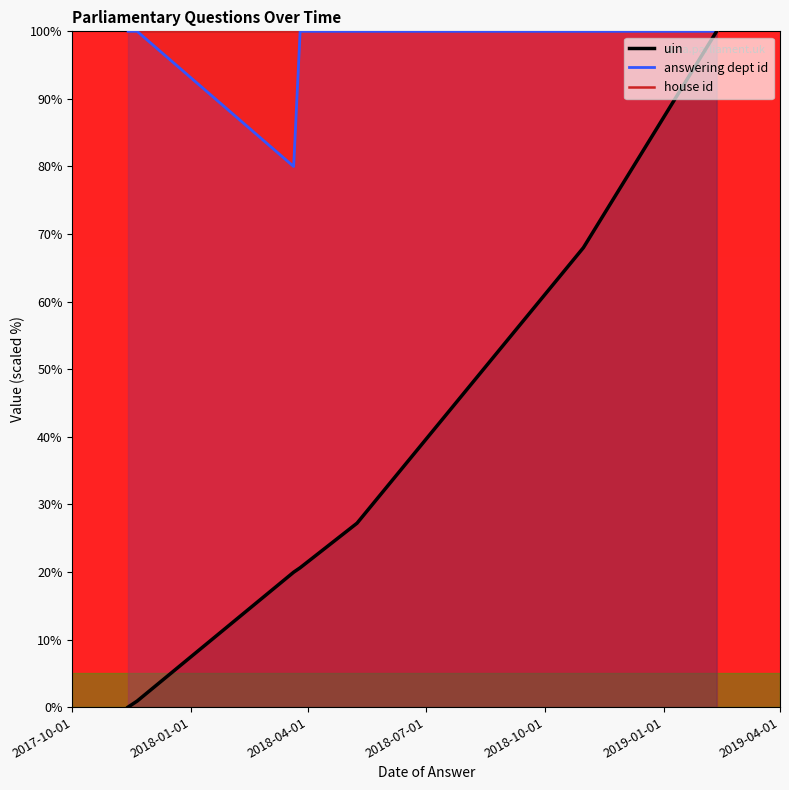

Which series has the largest total across all categories?

house id